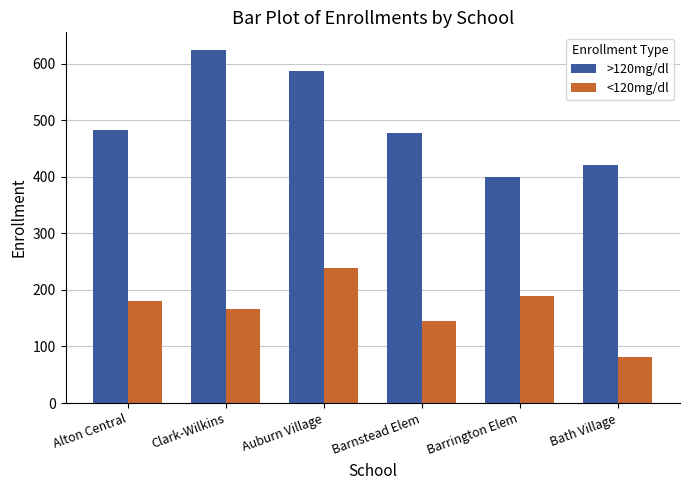

What is the greatest value displayed?

624